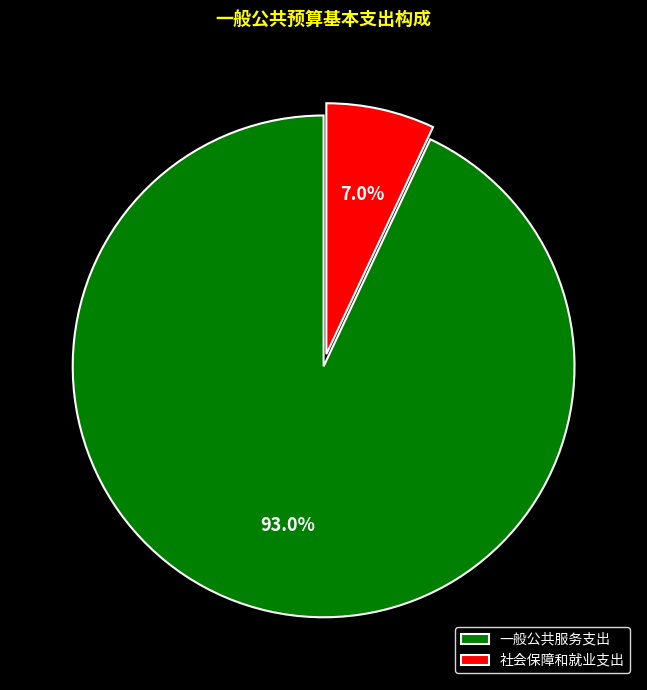

To the nearest percent, what is the average slice percentage?

50%